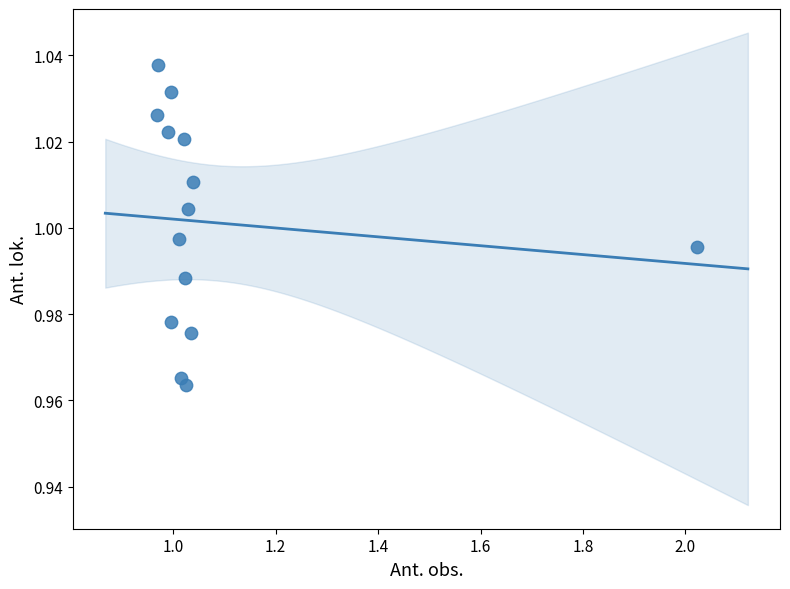

What is the range of X values (max minus min)?

1.1